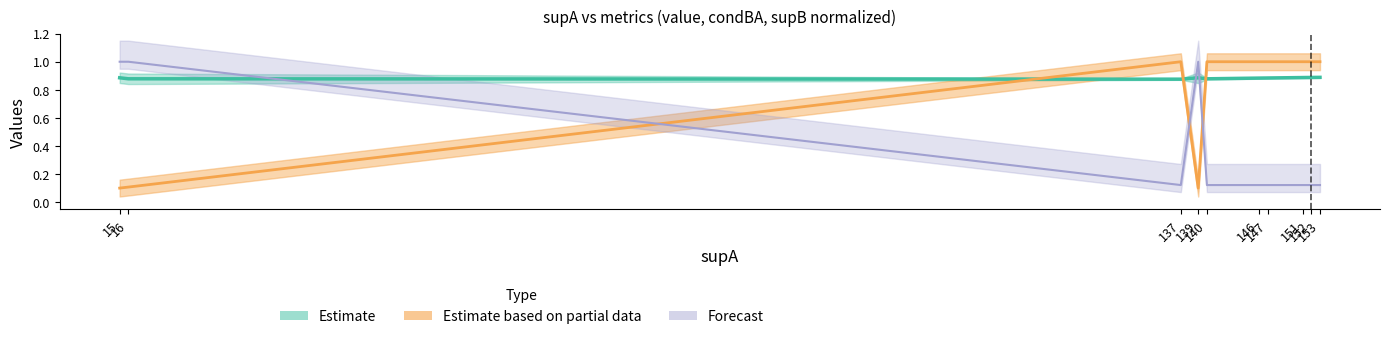

What is the spread (max minus min) of values at 153?

0.9